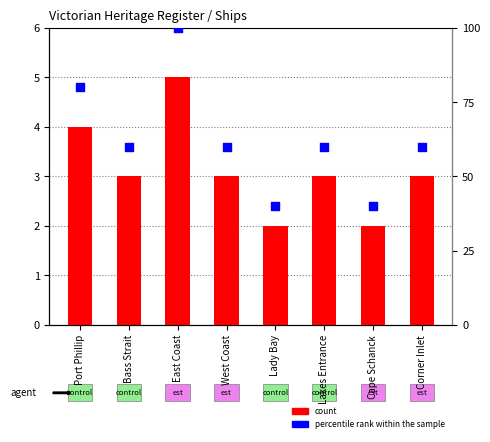

Which series reaches the minimum Y coordinate?

count